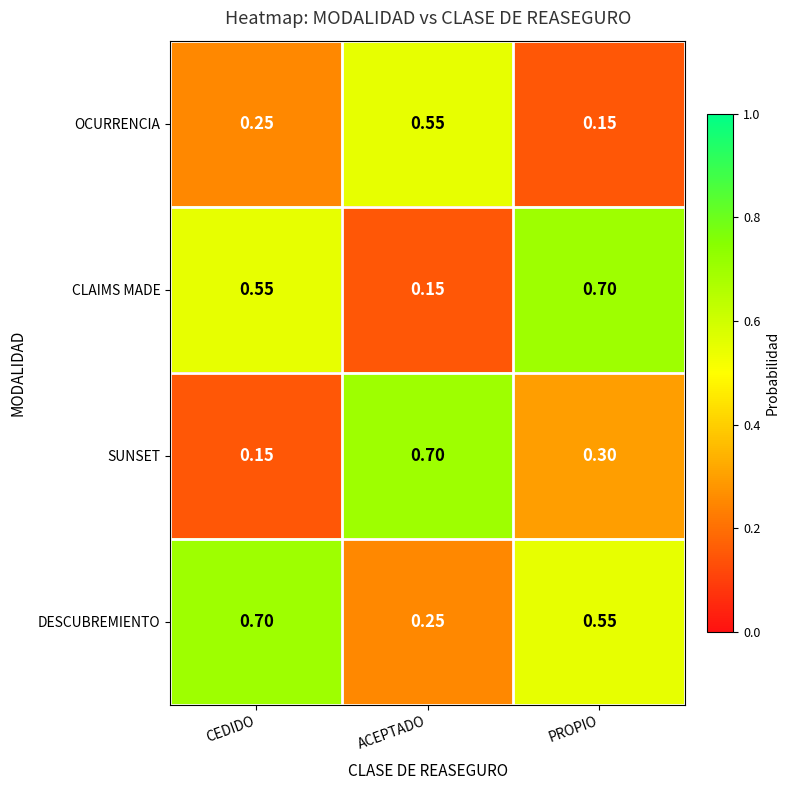

At which label is OCURRENCIA closest to 0?

PROPIO